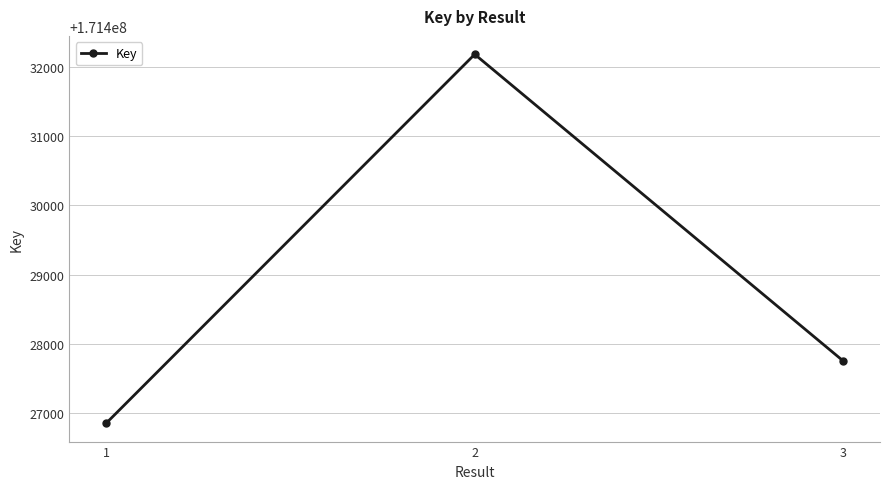

Count the values in the range 171426853 to 171432181.

3